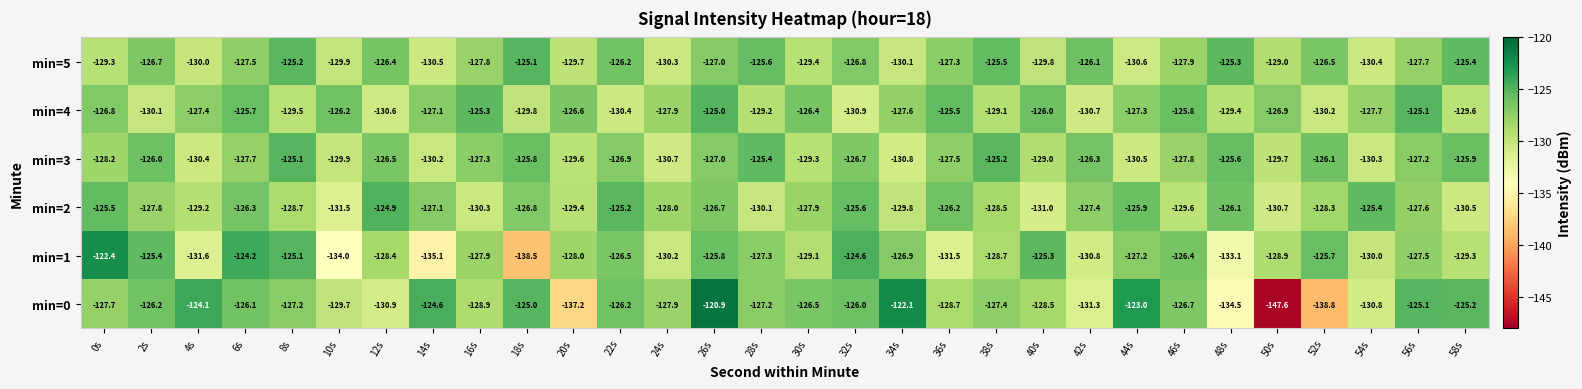

What is the spread (max minus min) of values at 6s?

3.5